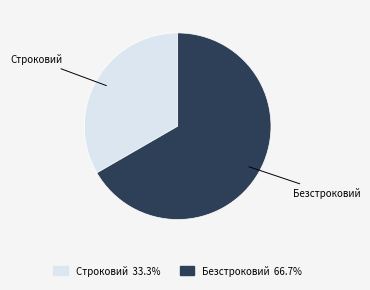

Is there any slice that represents more than half of the pie?

Yes